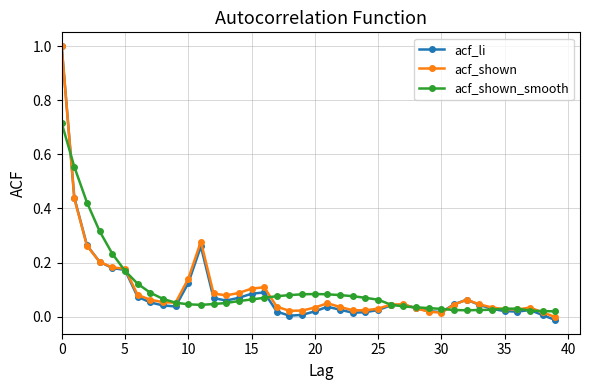

True or false: acf_shown has more than 1 points higher than both neighbors.

True